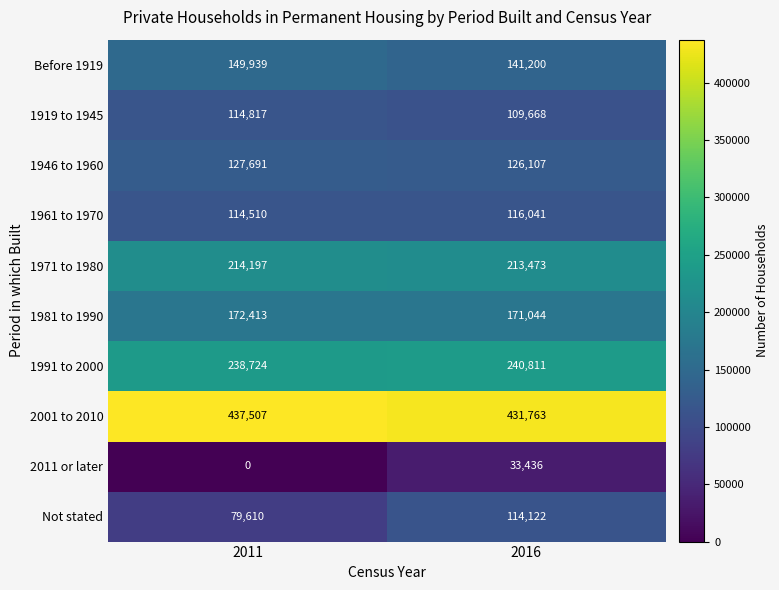

What is the sum of the Not stated values at 2016 and 2011?

193732